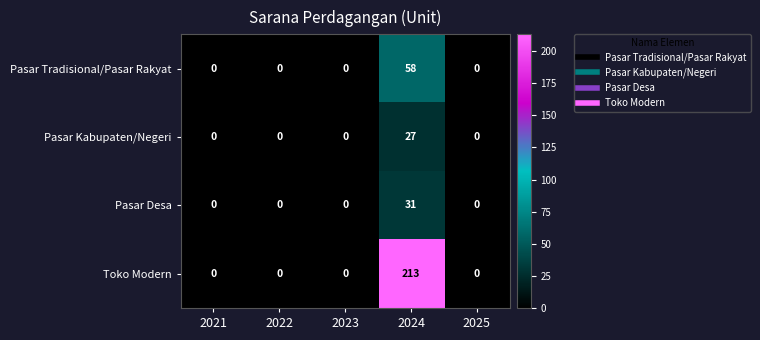

Reading right to left, list all the values displayed in this chart.

Pasar Tradisional/Pasar Rakyat: 2025=0	2024=58	2023=0	2022=0	2021=0
Pasar Kabupaten/Negeri: 2025=0	2024=27	2023=0	2022=0	2021=0
Pasar Desa: 2025=0	2024=31	2023=0	2022=0	2021=0
Toko Modern: 2025=0	2024=213	2023=0	2022=0	2021=0